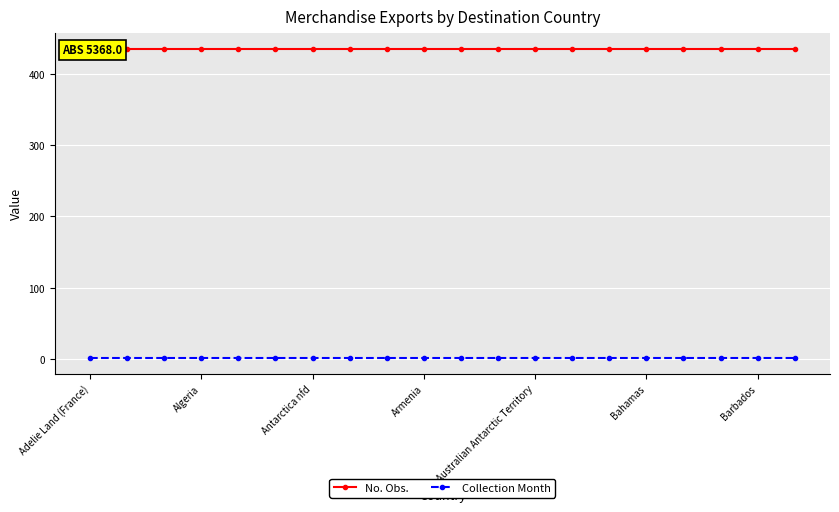

What are all the series names shown in the legend?

No. Obs., Collection Month